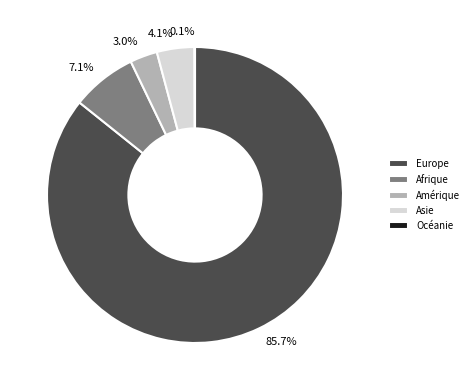

Which slice is the largest?

Europe